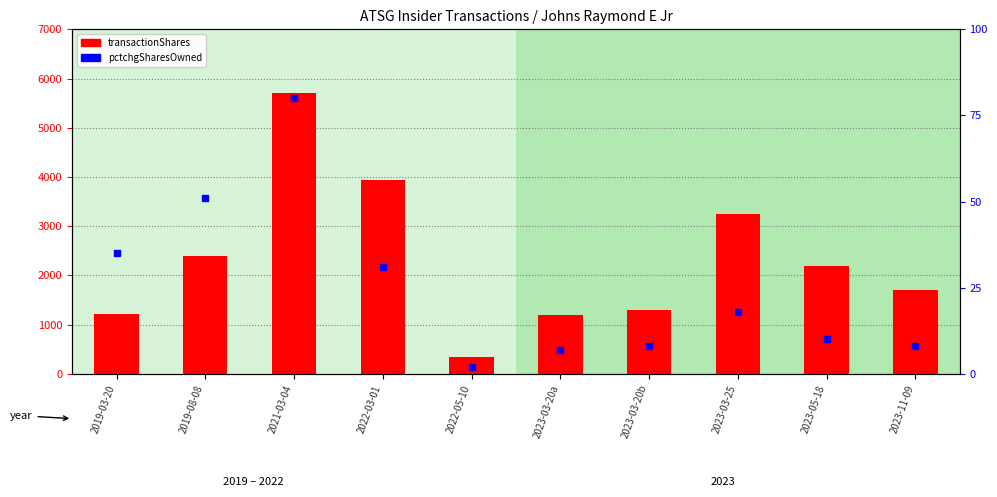

At 2022-05-10, list the series in order from largest to smallest.

transactionShares, pctchgSharesOwned